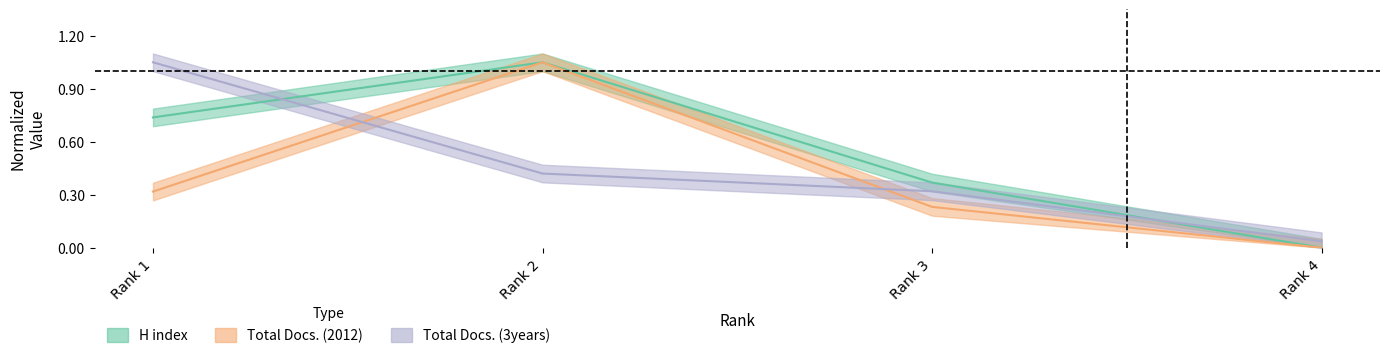

What is the difference between the maximum and minimum values in the H index series?

1.1